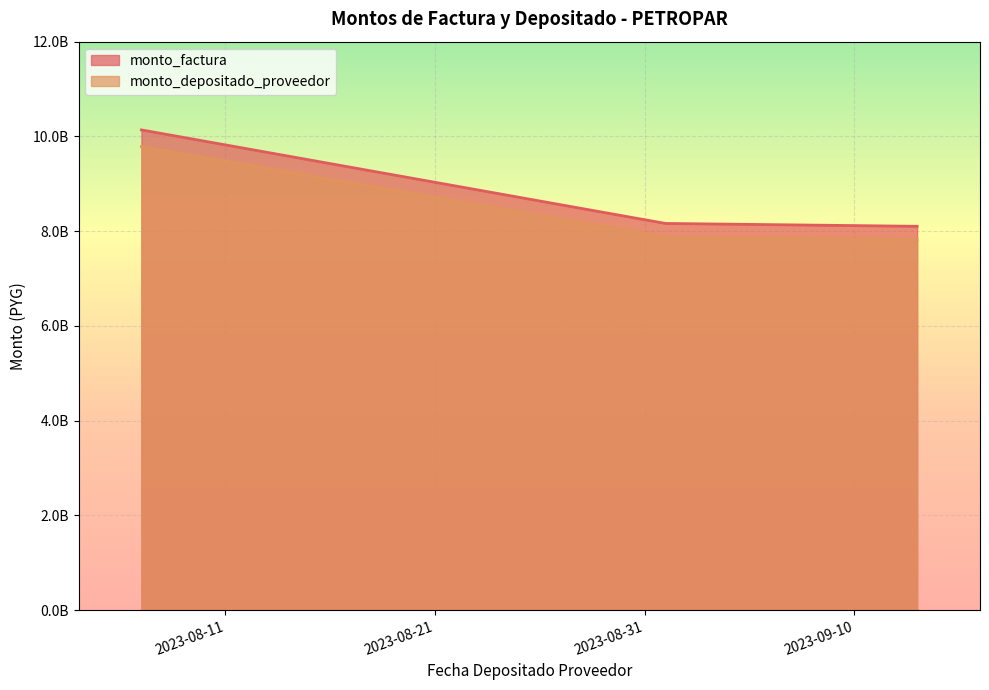

What is the label of the 2nd point from the left?

2023-09-01